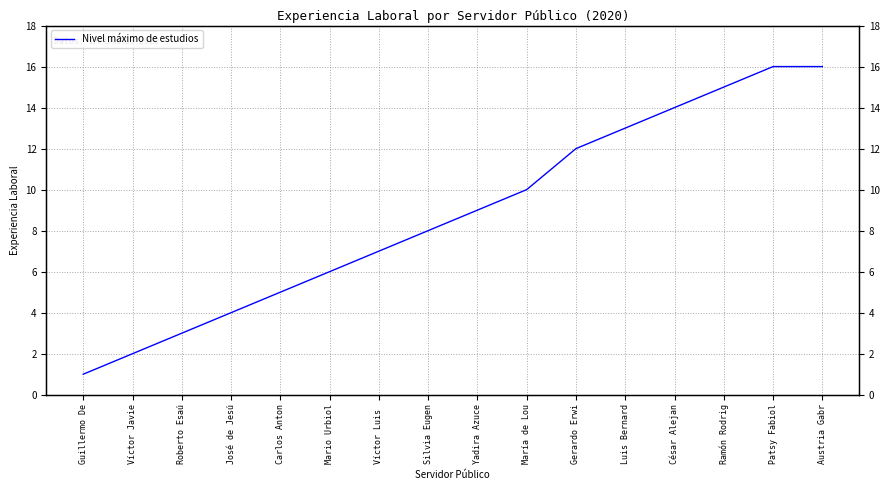

How many lines are shown in the chart?

1